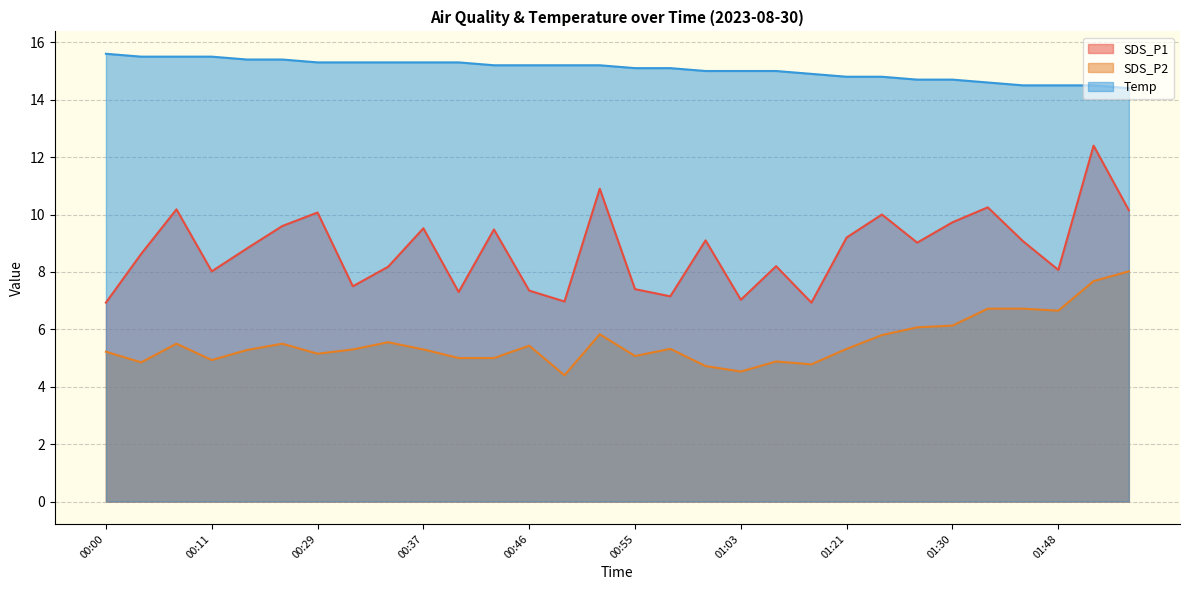

Reading left to right, list all the values displayed in this chart.

SDS_P1: 00:00=6.9	00:03=8.6	00:05=10.2	00:11=8.0	00:14=8.8	00:17=9.6	00:29=10.1	00:31=7.5	00:35=8.2	00:37=9.5	00:40=7.3	00:43=9.5	00:46=7.3	00:49=7.0	00:52=10.9	00:55=7.4	00:57=7.2	01:00=9.1	01:03=7.0	01:06=8.2	01:09=6.9	01:21=9.2	01:25=10.0	01:28=9.0	01:30=9.7	01:39=10.2	01:45=9.1	01:48=8.1	01:51=12.4	01:57=10.2
SDS_P2: 00:00=5.2	00:03=4.8	00:05=5.5	00:11=4.9	00:14=5.3	00:17=5.5	00:29=5.2	00:31=5.3	00:35=5.5	00:37=5.3	00:40=5.0	00:43=5.0	00:46=5.4	00:49=4.4	00:52=5.8	00:55=5.1	00:57=5.3	01:00=4.7	01:03=4.5	01:06=4.9	01:09=4.8	01:21=5.3	01:25=5.8	01:28=6.1	01:30=6.1	01:39=6.7	01:45=6.7	01:48=6.7	01:51=7.7	01:57=8.0
Temp: 00:00=15.6	00:03=15.5	00:05=15.5	00:11=15.5	00:14=15.4	00:17=15.4	00:29=15.3	00:31=15.3	00:35=15.3	00:37=15.3	00:40=15.3	00:43=15.2	00:46=15.2	00:49=15.2	00:52=15.2	00:55=15.1	00:57=15.1	01:00=15.0	01:03=15.0	01:06=15.0	01:09=14.9	01:21=14.8	01:25=14.8	01:28=14.7	01:30=14.7	01:39=14.6	01:45=14.5	01:48=14.5	01:51=14.5	01:57=14.4